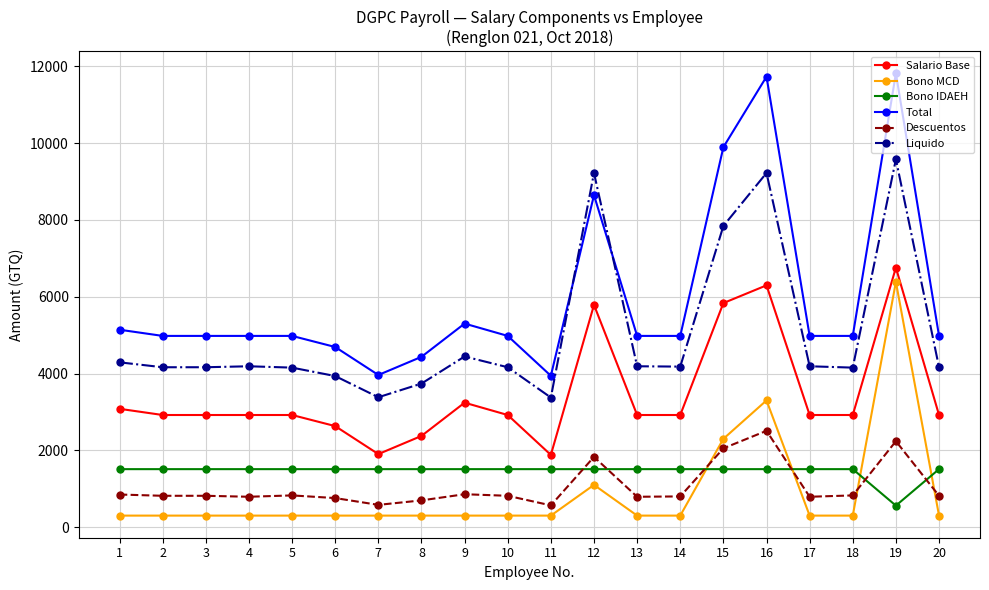

What is the sum of all Liquido values?

100749.1